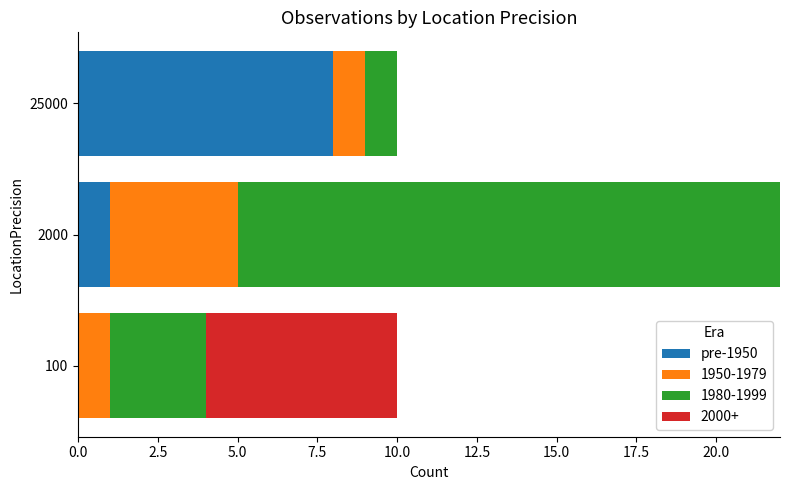

What is the maximum value for pre-1950?

8